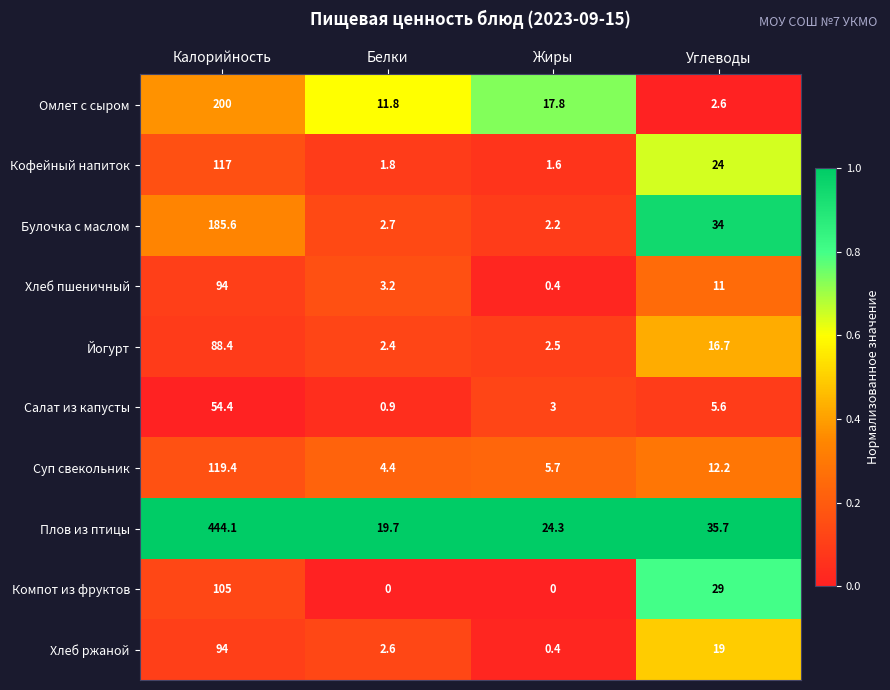

Count the number of categories in the chart.

4